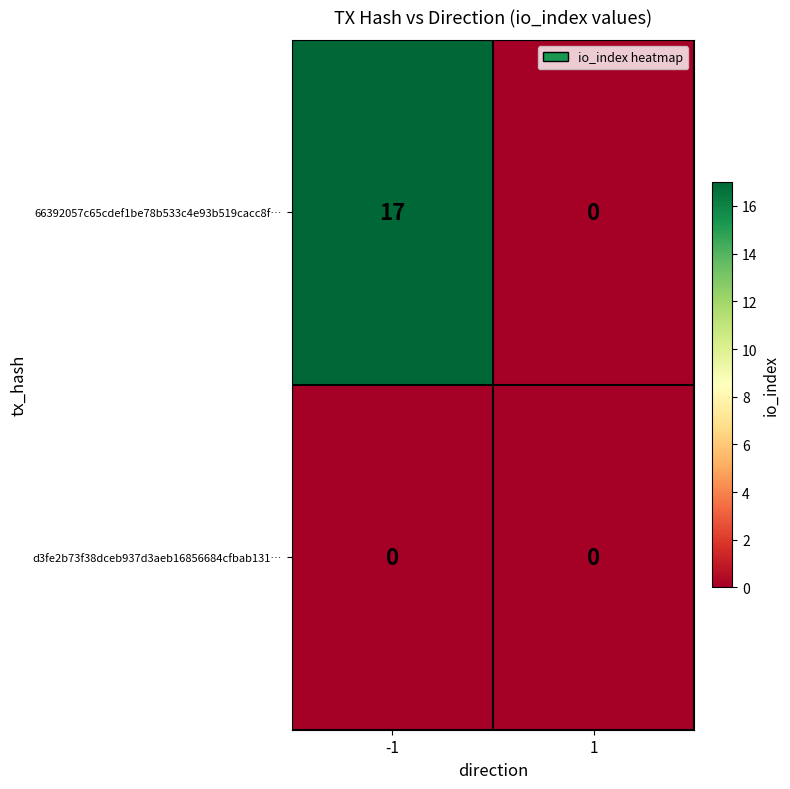

Which series has the widest spread of values?

66392057c65cdef1be78b533c4e93b519cacc8f…